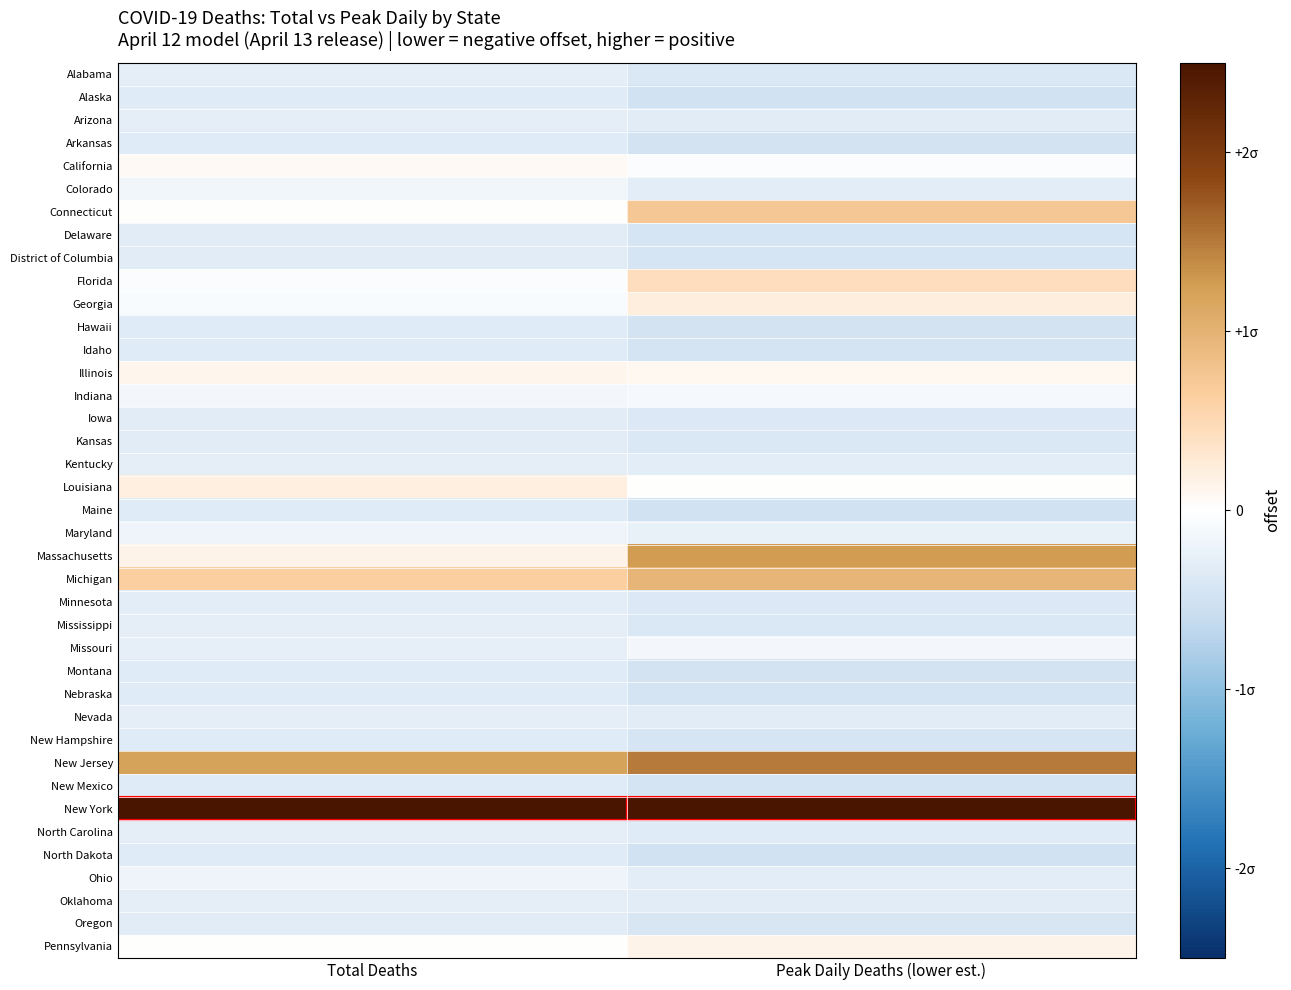

Which series has the largest total across all categories?

New York